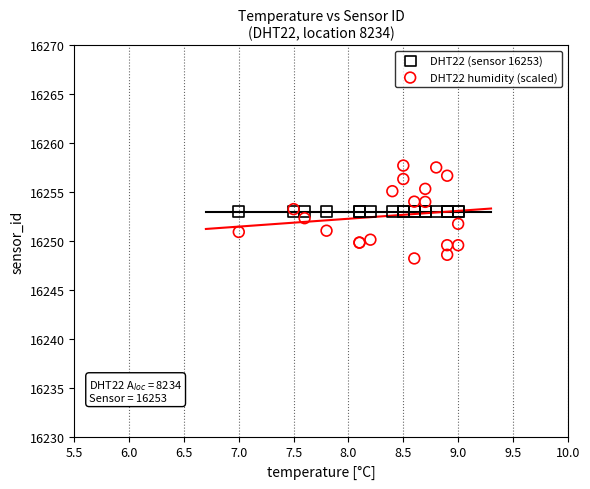

What are all the series names shown in the legend?

DHT22 (sensor 16253), DHT22 humidity (scaled)